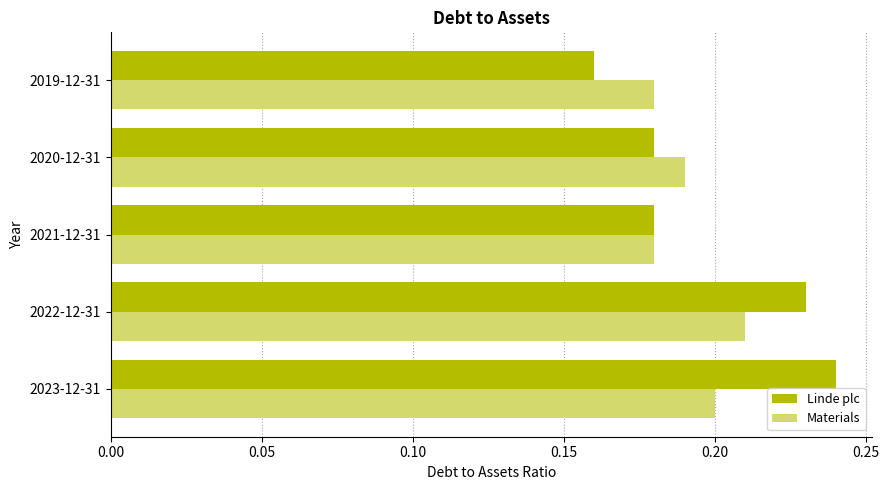

At how many categories does at least one series exceed 0?

5